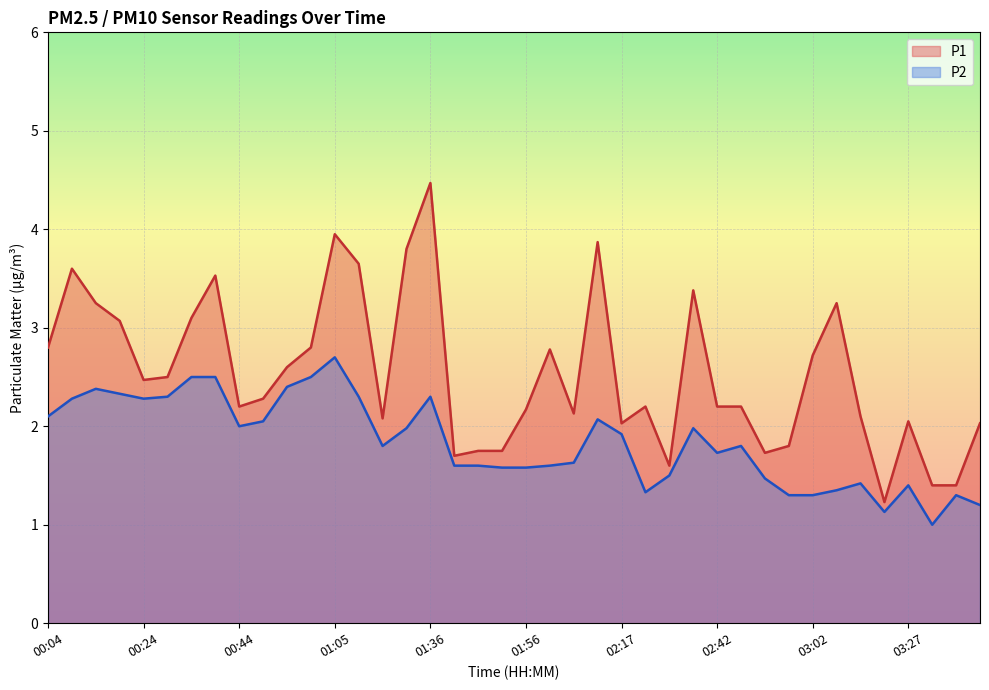

True or false: P1 and P2 cross at least once.

False